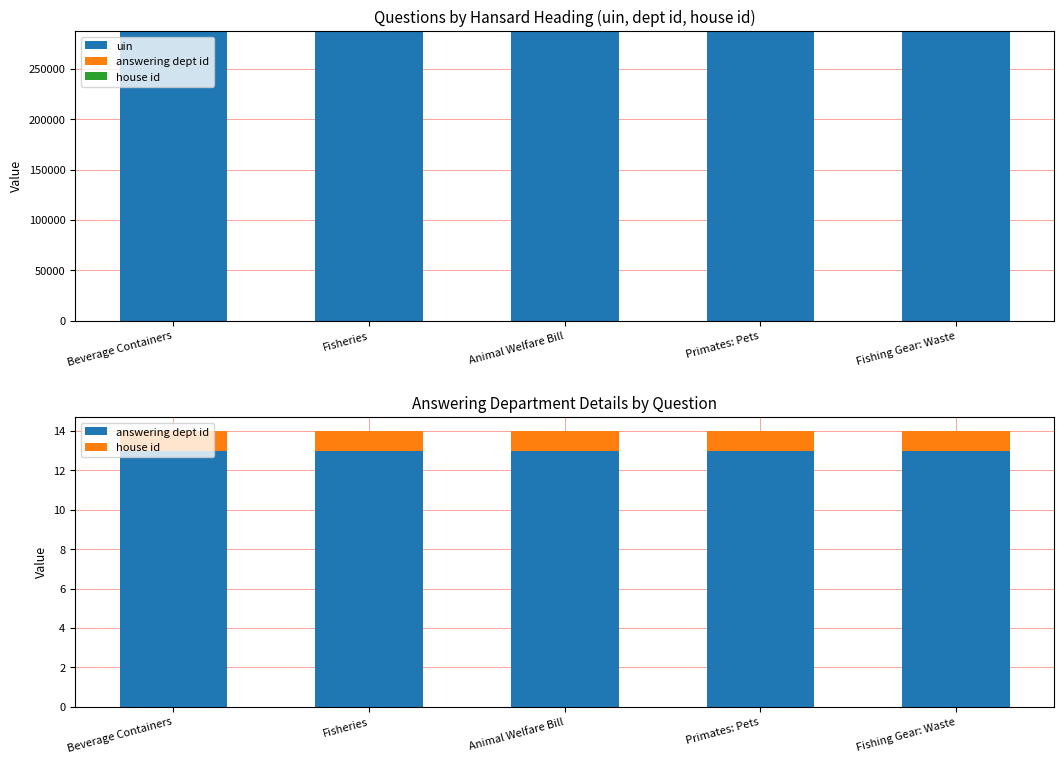

Which has a higher value, Primates: Pets or Beverage Containers?

Primates: Pets